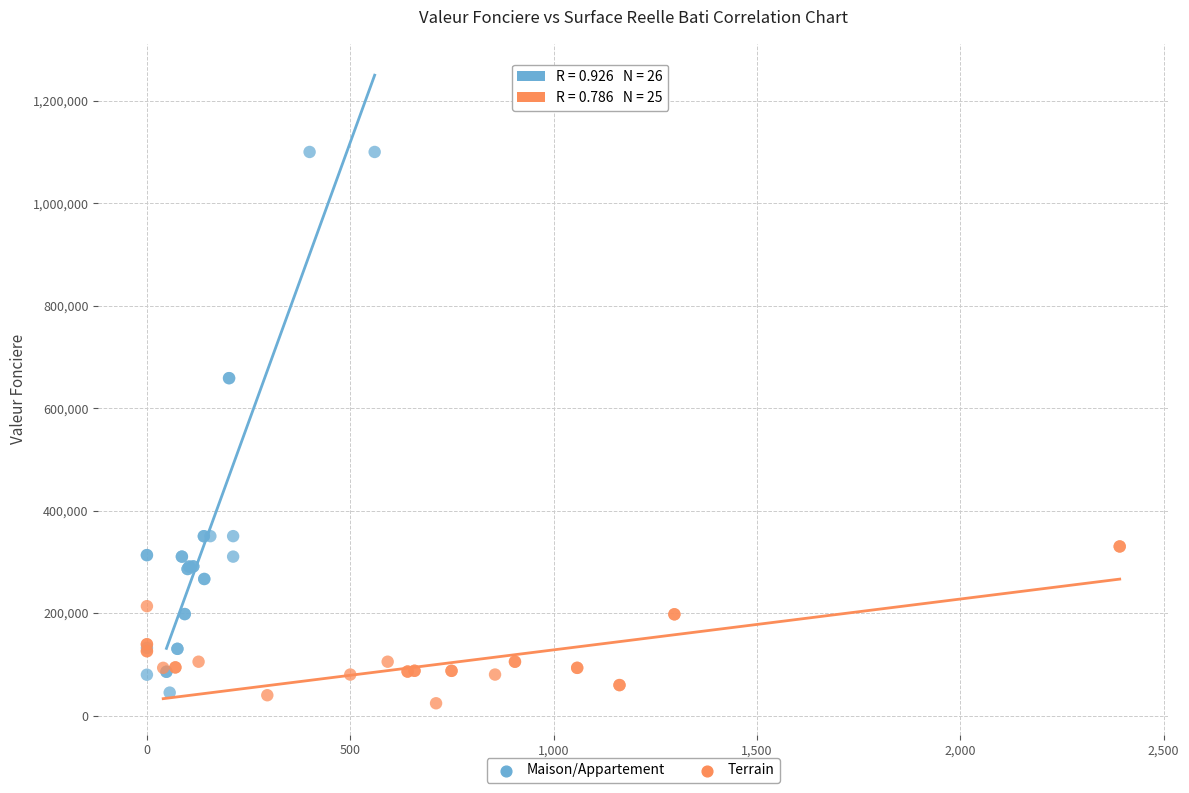

What are all the series names shown in the legend?

Maison/Appartement, Terrain